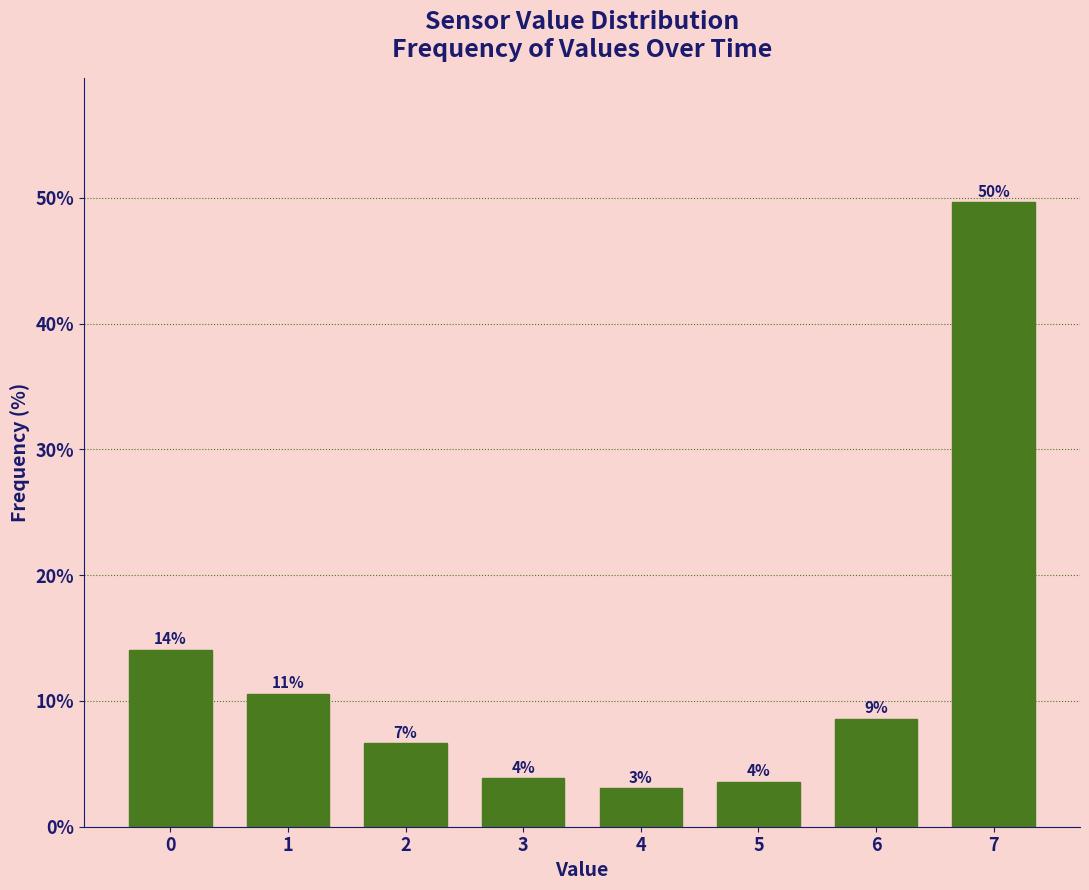

Are the bars horizontal?

No